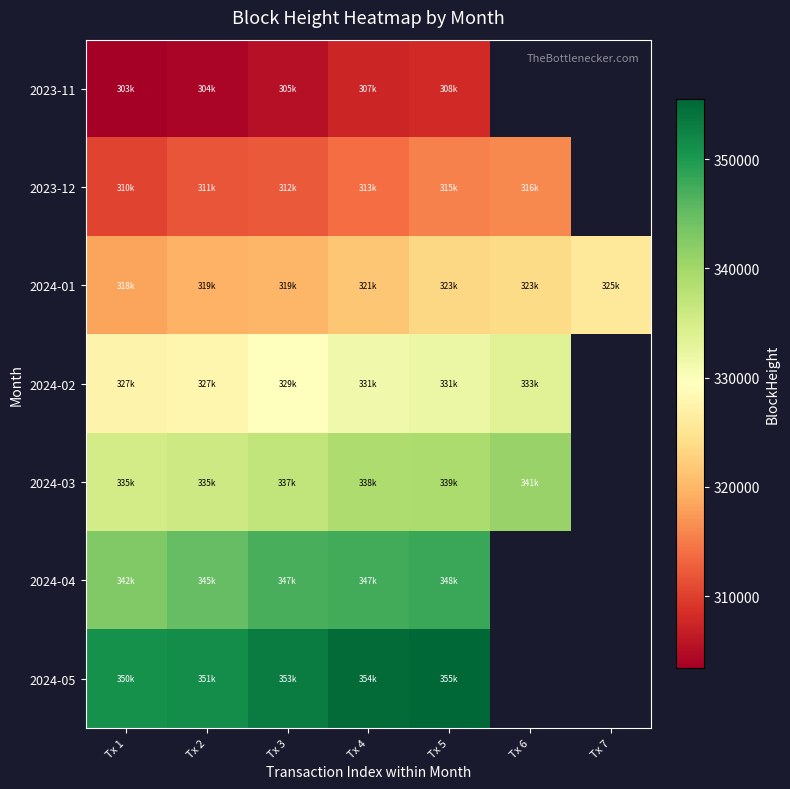

Where is 2024-05 nearest to the value 353157?

Tx 3